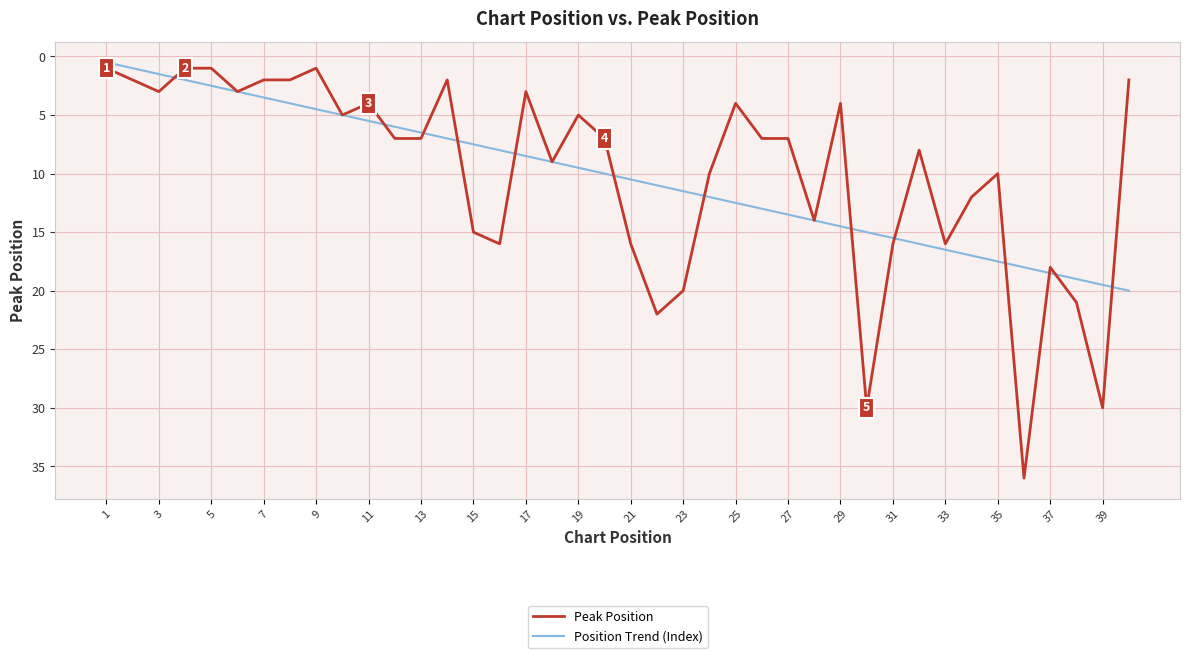

Which series has the largest range (max minus min)?

Peak Position